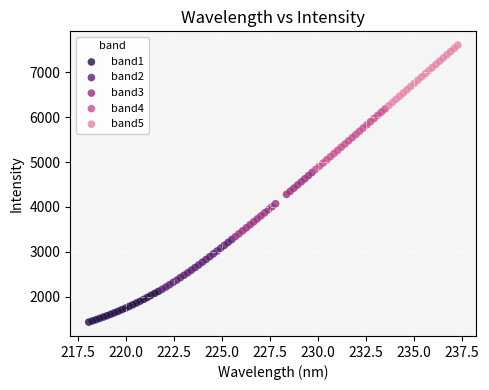

Which series has the largest Y range (max minus min)?

band3